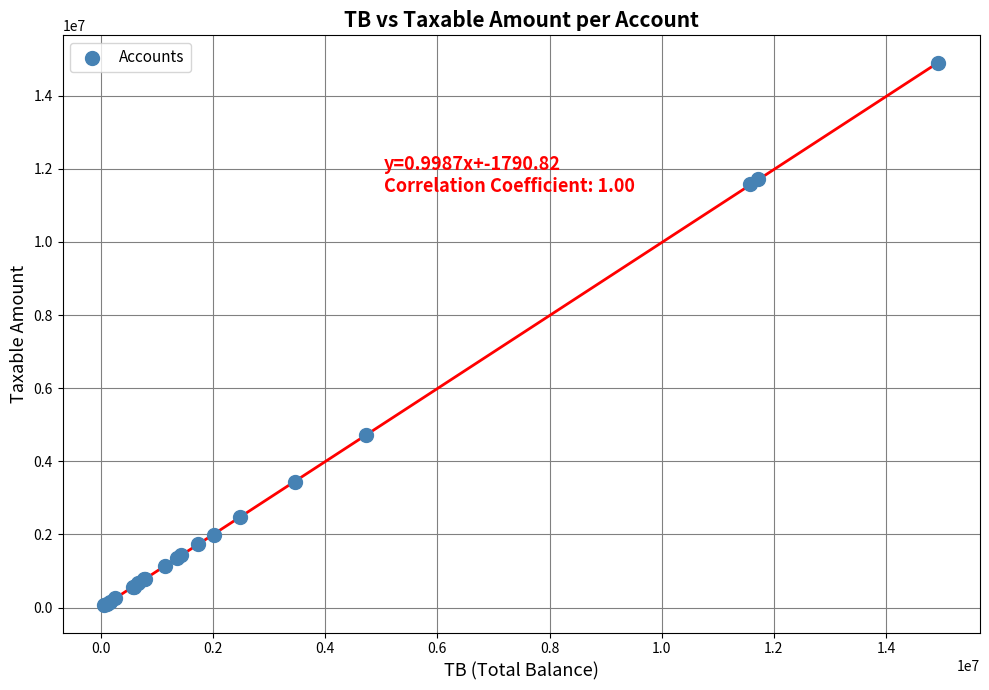

What Y value in the scatter plot is closest to 7474836?

4731146.9